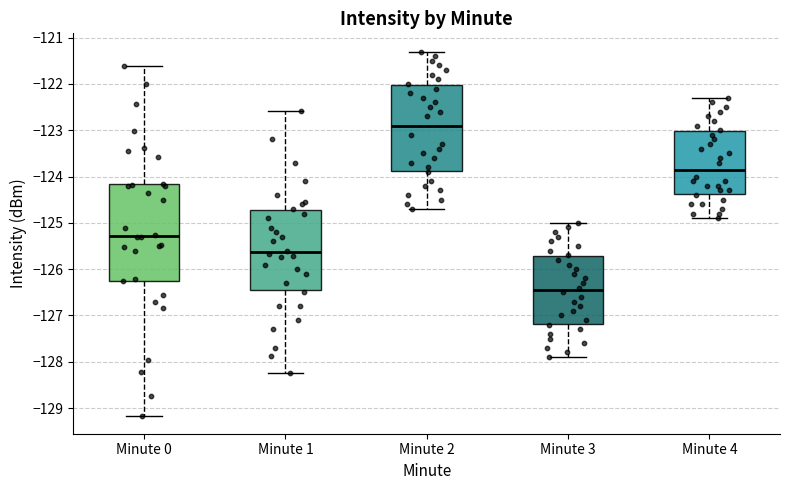

Comparing the boxes themselves (not the whiskers), which one is the tallest?

Minute 0